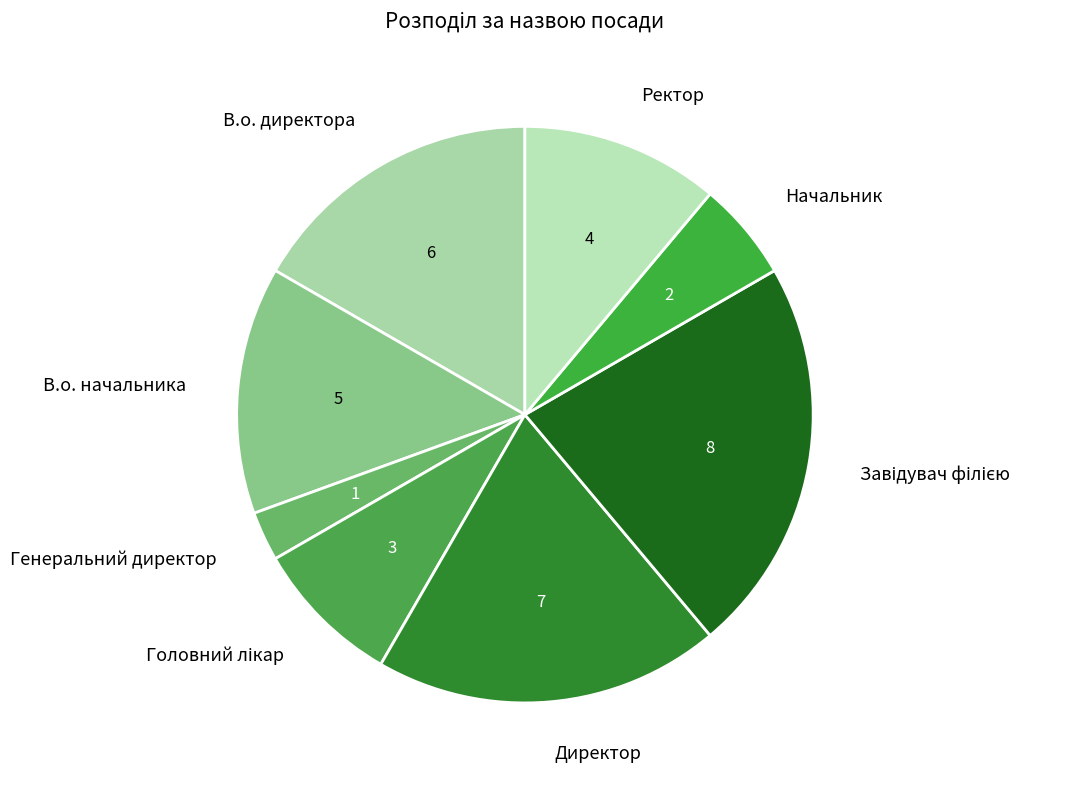

The Генеральний директор slice represents 3% of the pie. True or false?

True